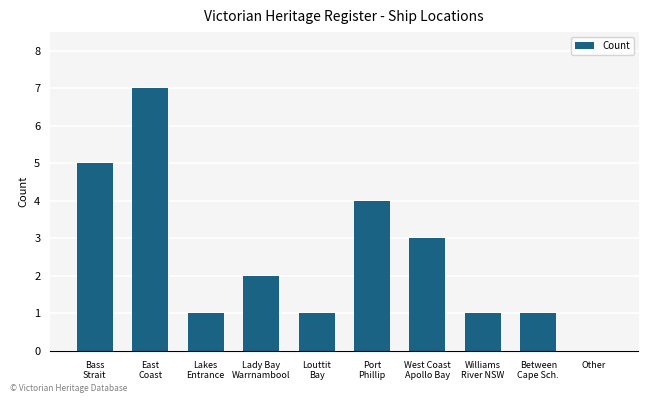

Is it true that the value at Other is -4?

False